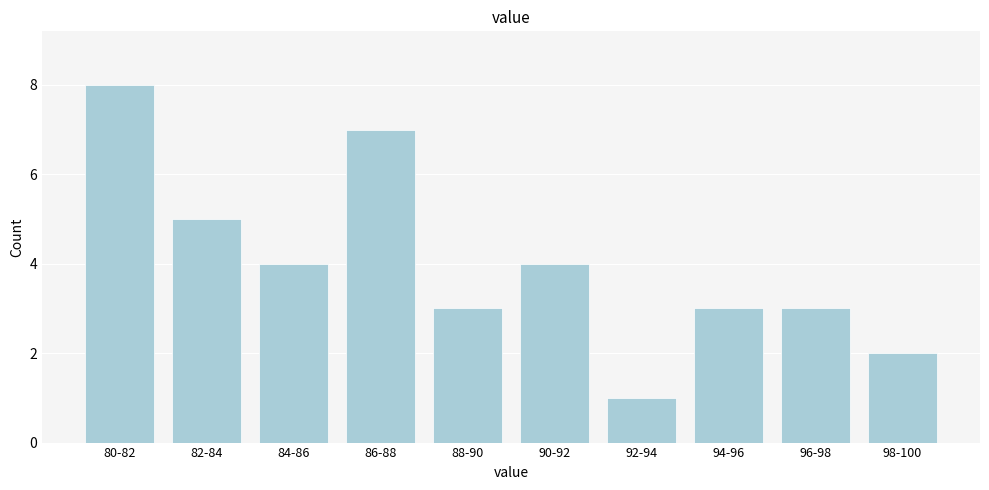

Reading left to right, extract all data points from this chart.

80-82=8	82-84=5	84-86=4	86-88=7	88-90=3	90-92=4	92-94=1	94-96=3	96-98=3	98-100=2